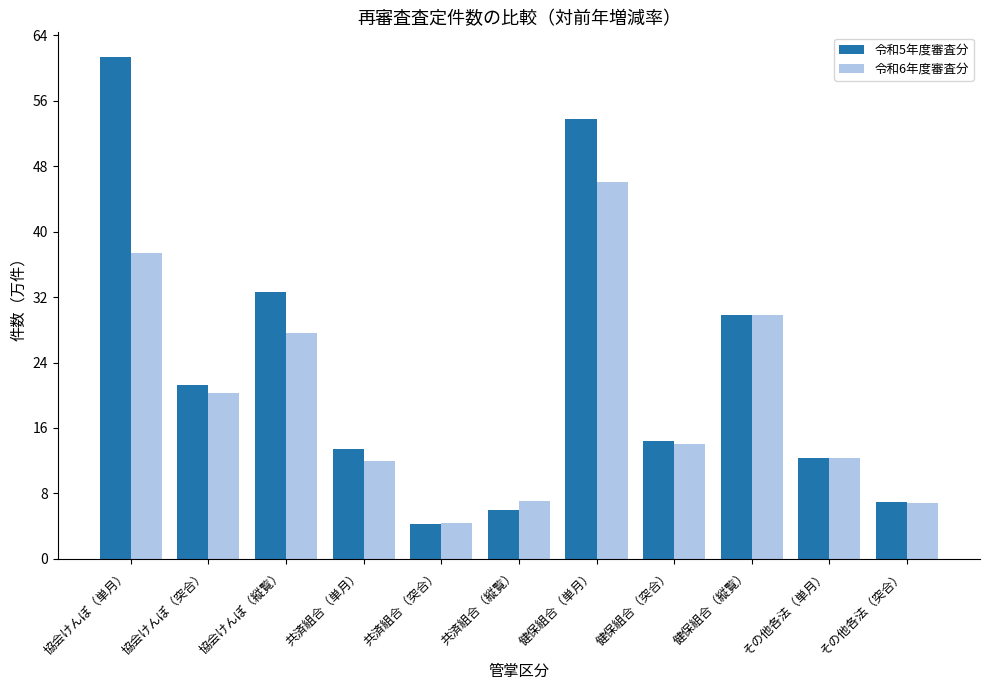

Which series has the largest range (max minus min)?

令和5年度審査分